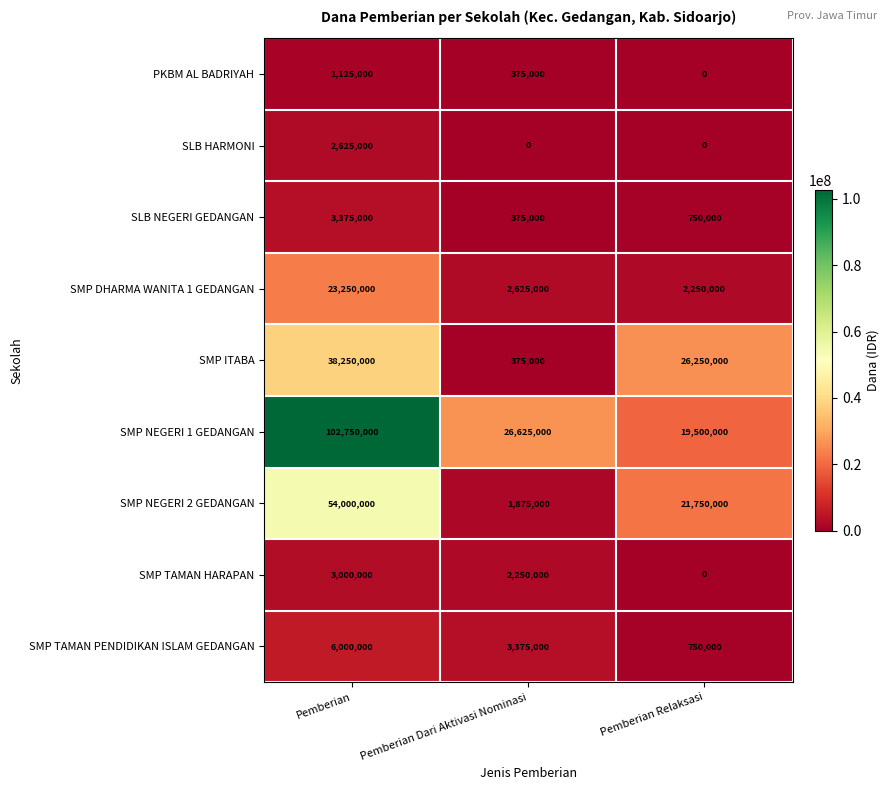

How many values in the SMP DHARMA WANITA 1 GEDANGAN series are below 2625000?

1